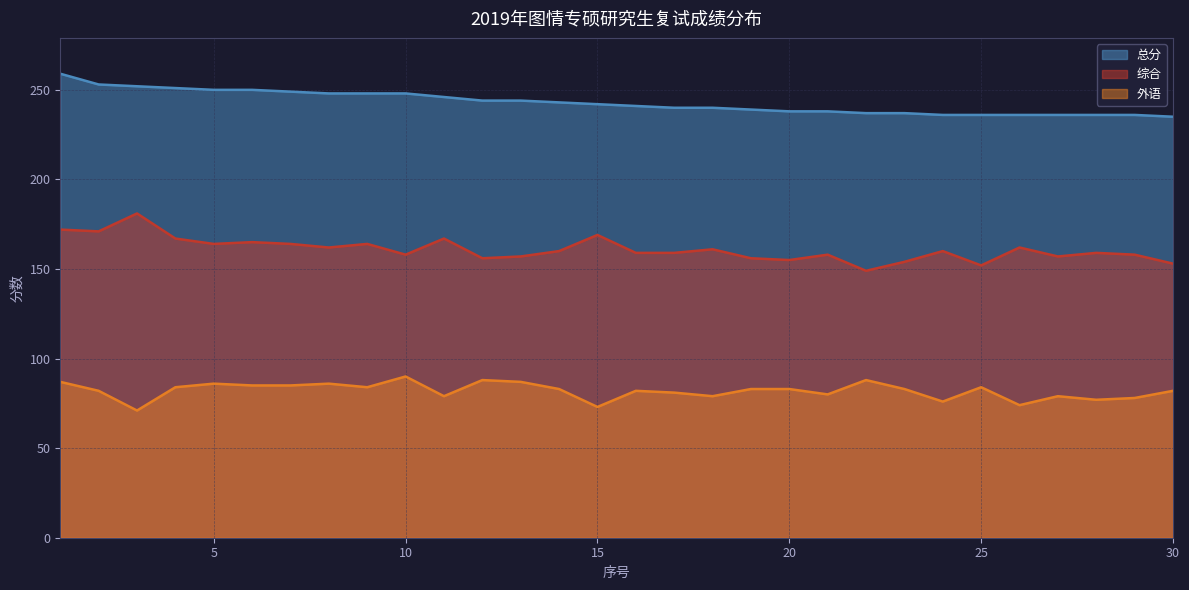

Where is the first local maximum for 外语?

5